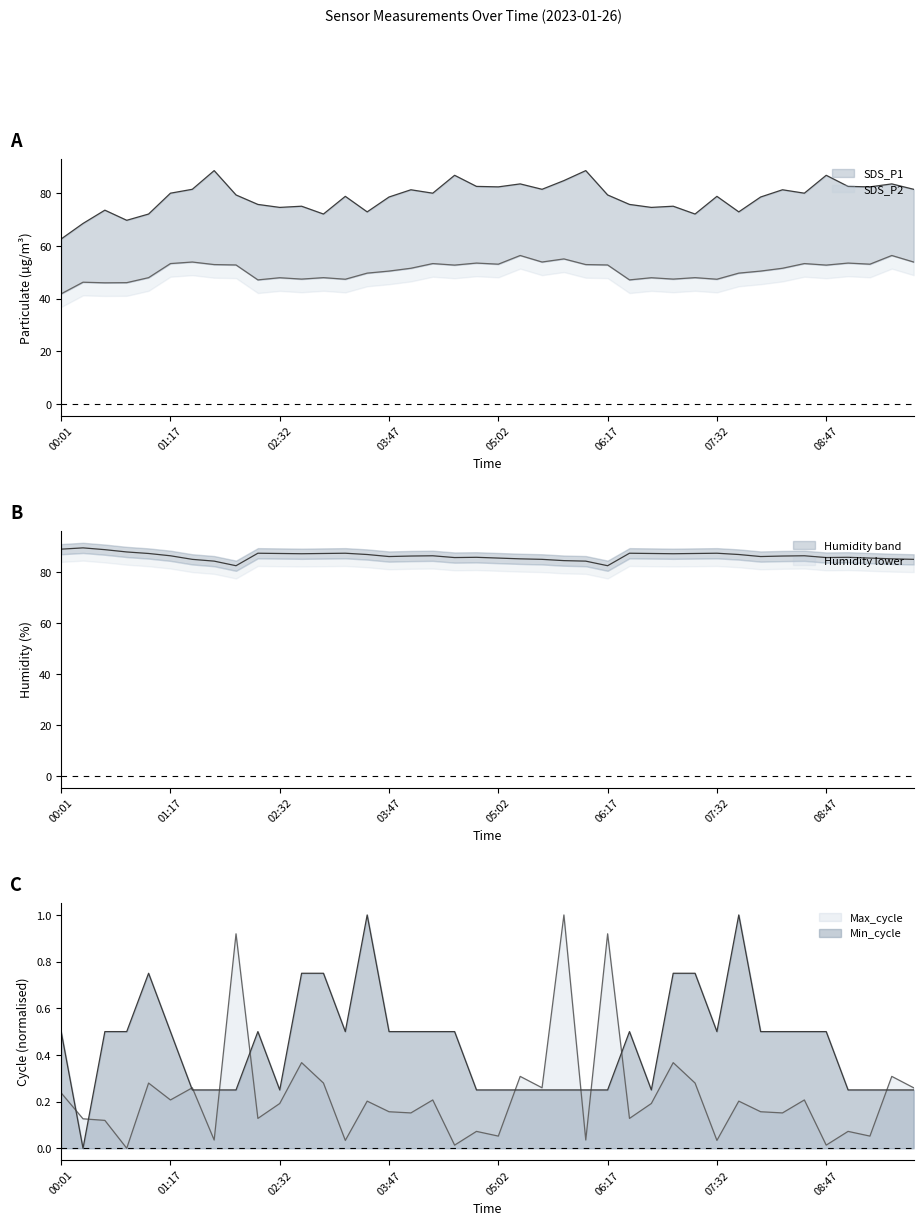

Reading right to left, transcribe all the data shown in this chart.

SDS_P1: 09:47=81.5	09:32=83.6	09:17=82.5	09:02=82.7	08:47=86.9	08:32=80.1	08:17=81.4	08:02=78.6	07:47=73.0	07:32=78.9	07:17=72.2	07:02=75.1	06:47=74.7	06:32=75.8	06:17=79.4	06:02=88.7	05:47=84.8	05:32=81.5	05:17=83.6	05:02=82.5	04:47=82.7	04:32=86.9	04:17=80.1	04:02=81.4	03:47=78.6	03:32=73.0	03:17=78.9	03:02=72.2	02:47=75.1	02:32=74.7	02:17=75.8	02:02=79.4	01:47=88.7	01:32=81.5	01:17=80.1	01:02=72.2	00:47=69.8	00:31=73.6	00:16=68.6	00:01=62.7
SDS_P2: 09:47=53.9	09:32=56.4	09:17=53.1	09:02=53.5	08:47=52.8	08:32=53.3	08:17=51.5	08:02=50.5	07:47=49.7	07:32=47.4	07:17=48.0	07:02=47.4	06:47=48.0	06:32=47.1	06:17=52.8	06:02=53.0	05:47=55.1	05:32=53.9	05:17=56.4	05:02=53.1	04:47=53.5	04:32=52.8	04:17=53.3	04:02=51.5	03:47=50.5	03:32=49.7	03:17=47.4	03:02=48.0	02:47=47.4	02:32=48.0	02:17=47.1	02:02=52.8	01:47=53.0	01:32=53.9	01:17=53.3	01:02=48.0	00:47=46.1	00:31=46.0	00:16=46.2	00:01=41.8
Humidity: 09:47=85.0	09:32=85.2	09:17=85.5	09:02=85.8	08:47=85.7	08:32=86.4	08:17=86.3	08:02=86.1	07:47=86.9	07:32=87.4	07:17=87.3	07:02=87.2	06:47=87.3	06:32=87.4	06:17=82.5	06:02=84.3	05:47=84.5	05:32=85.0	05:17=85.2	05:02=85.5	04:47=85.8	04:32=85.7	04:17=86.4	04:02=86.3	03:47=86.1	03:32=86.9	03:17=87.4	03:02=87.3	02:47=87.2	02:32=87.3	02:17=87.4	02:02=82.5	01:47=84.3	01:32=85.0	01:17=86.4	01:02=87.3	00:47=87.9	00:31=88.8	00:16=89.5	00:01=89.0
Min_cycle: 09:47=0.2	09:32=0.2	09:17=0.2	09:02=0.2	08:47=0.5	08:32=0.5	08:17=0.5	08:02=0.5	07:47=1.0	07:32=0.5	07:17=0.8	07:02=0.8	06:47=0.2	06:32=0.5	06:17=0.2	06:02=0.2	05:47=0.2	05:32=0.2	05:17=0.2	05:02=0.2	04:47=0.2	04:32=0.5	04:17=0.5	04:02=0.5	03:47=0.5	03:32=1.0	03:17=0.5	03:02=0.8	02:47=0.8	02:32=0.2	02:17=0.5	02:02=0.2	01:47=0.2	01:32=0.2	01:17=0.5	01:02=0.8	00:47=0.5	00:31=0.5	00:16=0.0	00:01=0.5
Max_cycle: 09:47=0.3	09:32=0.3	09:17=0.1	09:02=0.1	08:47=0.0	08:32=0.2	08:17=0.2	08:02=0.2	07:47=0.2	07:32=0.0	07:17=0.3	07:02=0.4	06:47=0.2	06:32=0.1	06:17=0.9	06:02=0.0	05:47=1.0	05:32=0.3	05:17=0.3	05:02=0.1	04:47=0.1	04:32=0.0	04:17=0.2	04:02=0.2	03:47=0.2	03:32=0.2	03:17=0.0	03:02=0.3	02:47=0.4	02:32=0.2	02:17=0.1	02:02=0.9	01:47=0.0	01:32=0.3	01:17=0.2	01:02=0.3	00:47=0.0	00:31=0.1	00:16=0.1	00:01=0.2